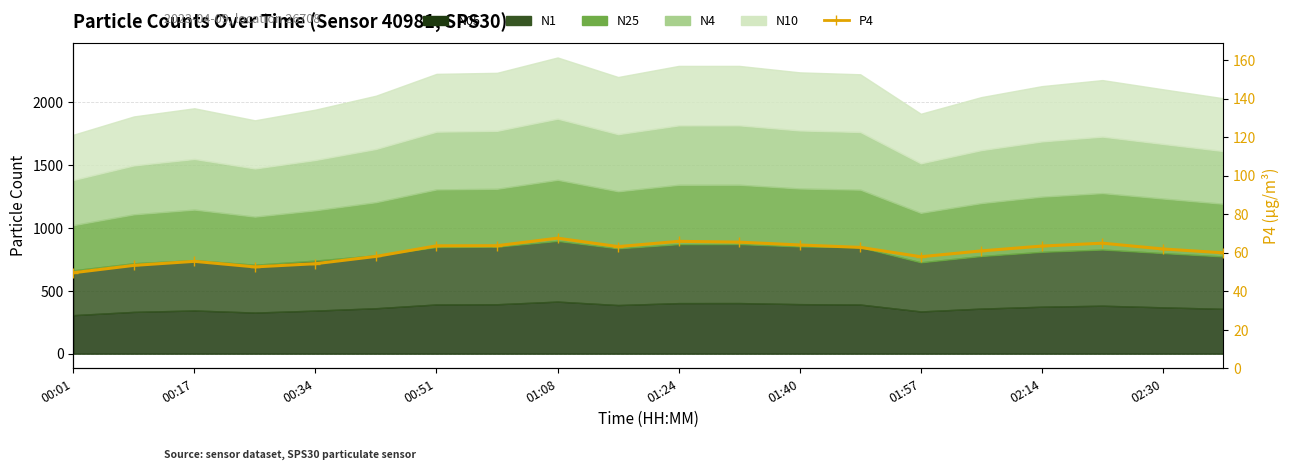

Which label corresponds to the smallest value in the chart?

00:01